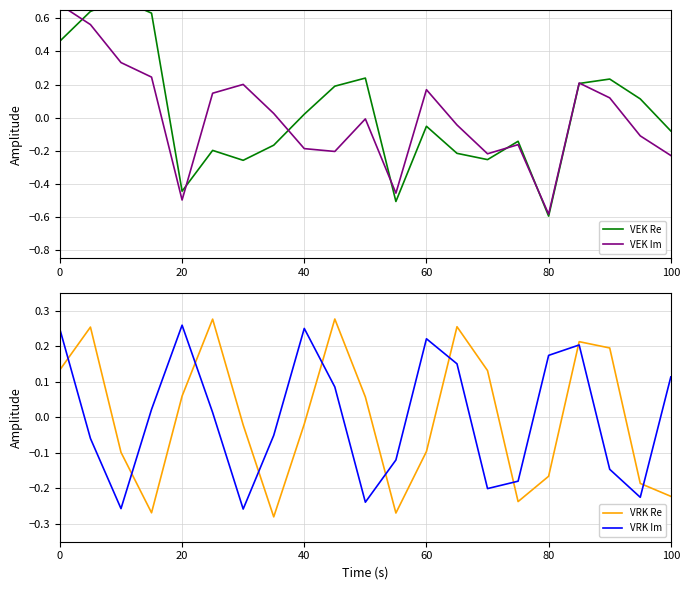

Which series ends up on top after the final intersection of VRK Re and VRK Im?

VRK Im